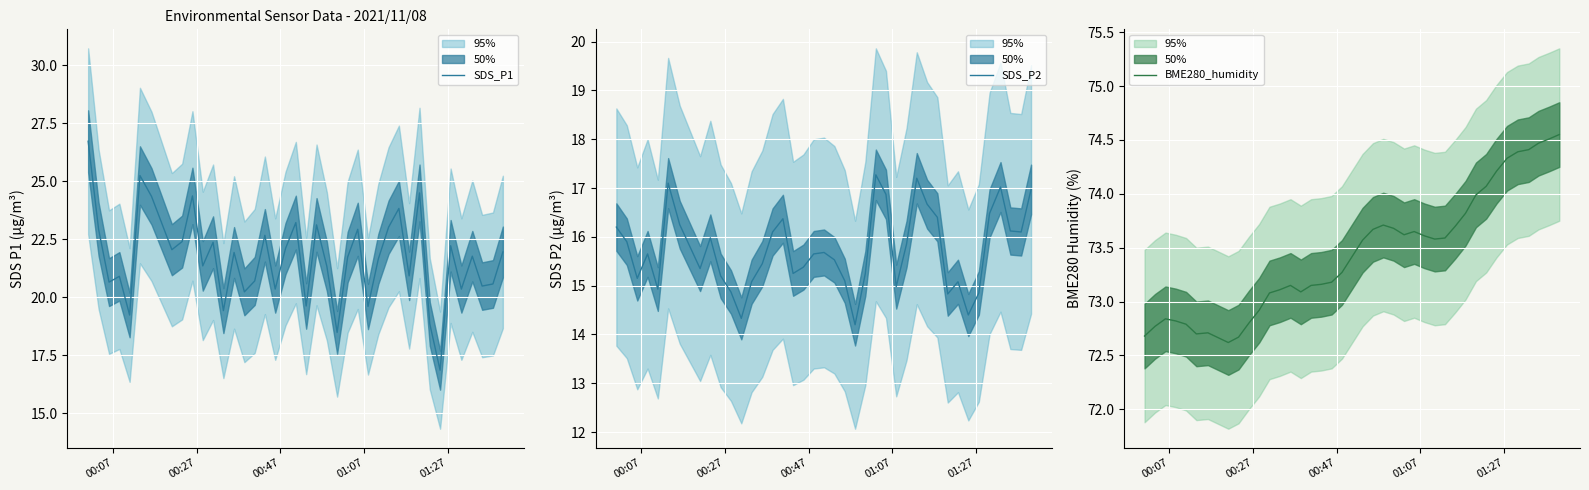

What is the lowest value of the SDS_P2 series?

14.2